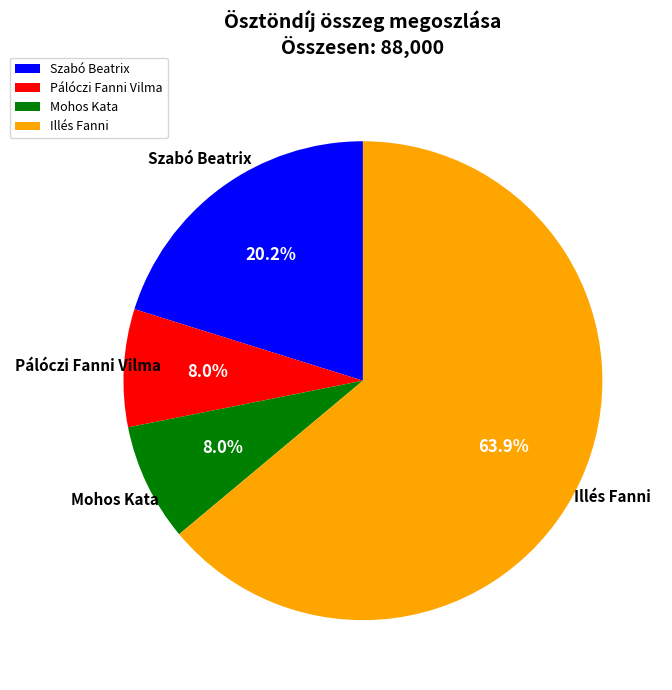

Is the sum of Pálóczi Fanni Vilma and Illés Fanni greater than half?

Yes